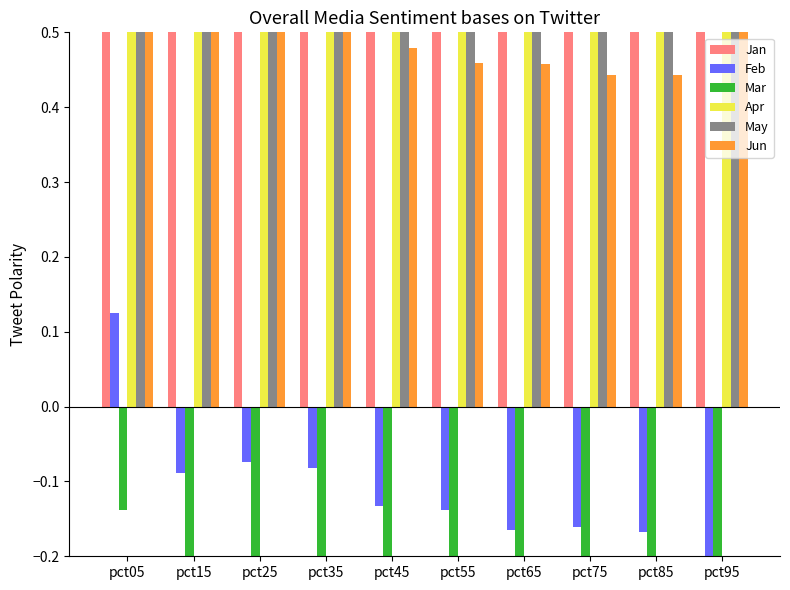

Which series has the largest range (max minus min)?

Mar